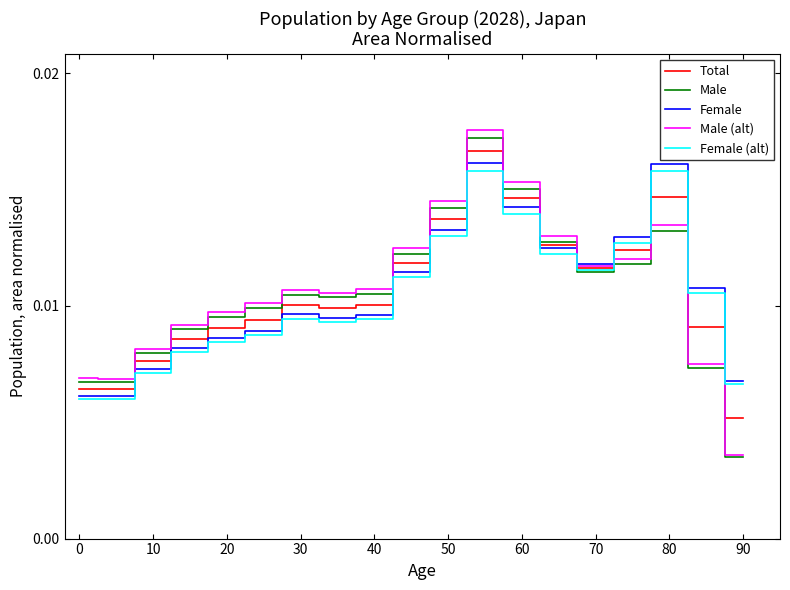

Which series has the largest range (max minus min)?

Male (alt)